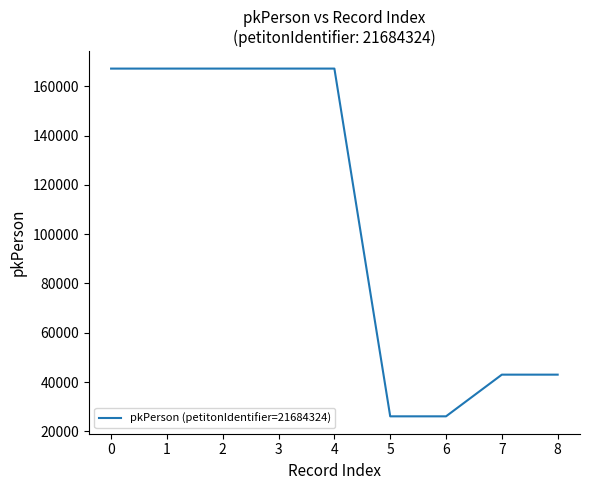

What is the sum of all values?

974029